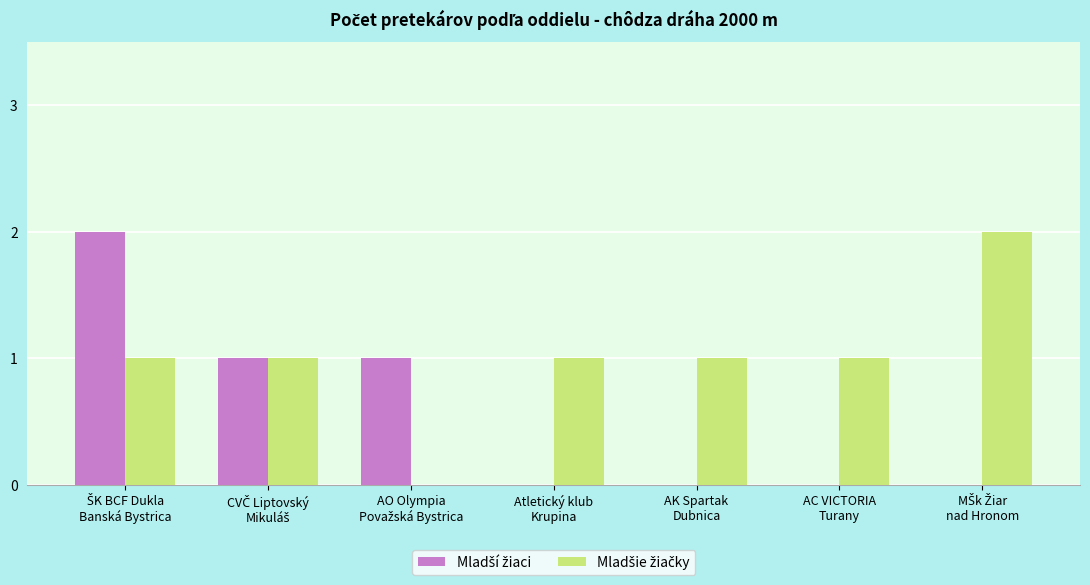

How many groups of bars are there?

7